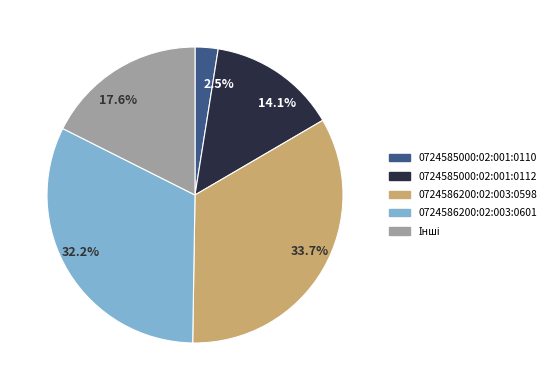

Is there a majority slice in this chart?

No